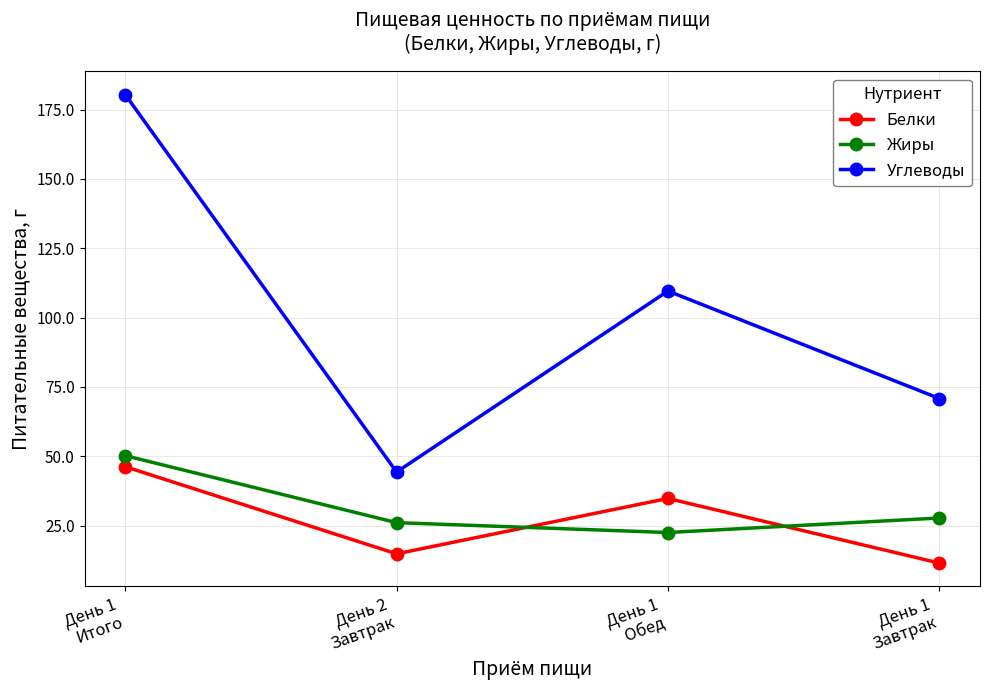

True or false: Жиры and Углеводы intersect in this chart.

False